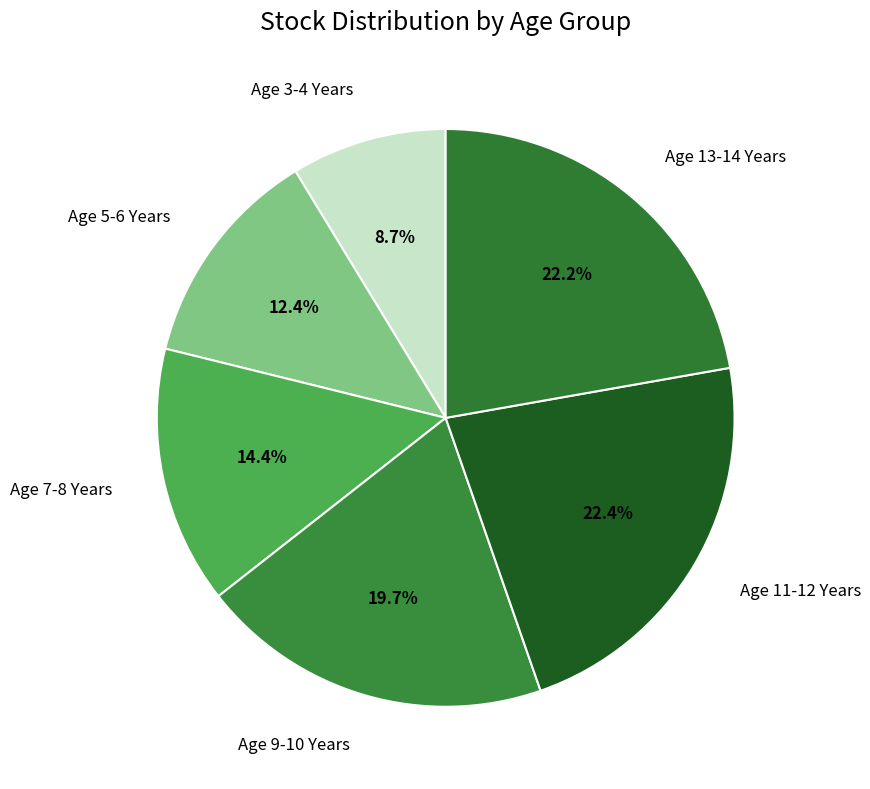

Is there any slice that represents more than half of the pie?

No